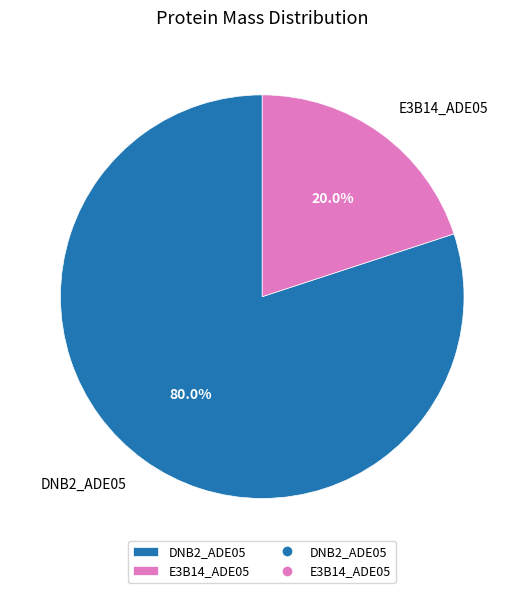

To the nearest percent, what is the difference between the largest and smallest slice percentages?

60%